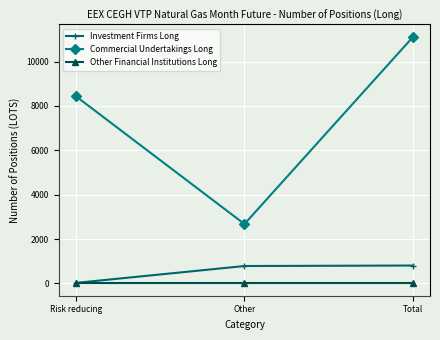

Is the value of Commercial Undertakings Long at Risk reducing greater than the value of Investment Firms Long at Other?

Yes